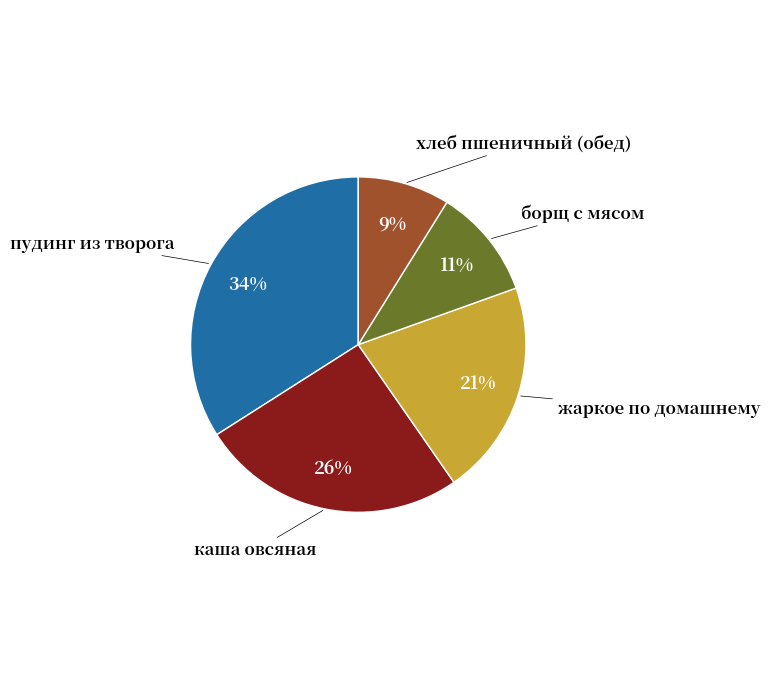

How many segments does this pie chart have?

5